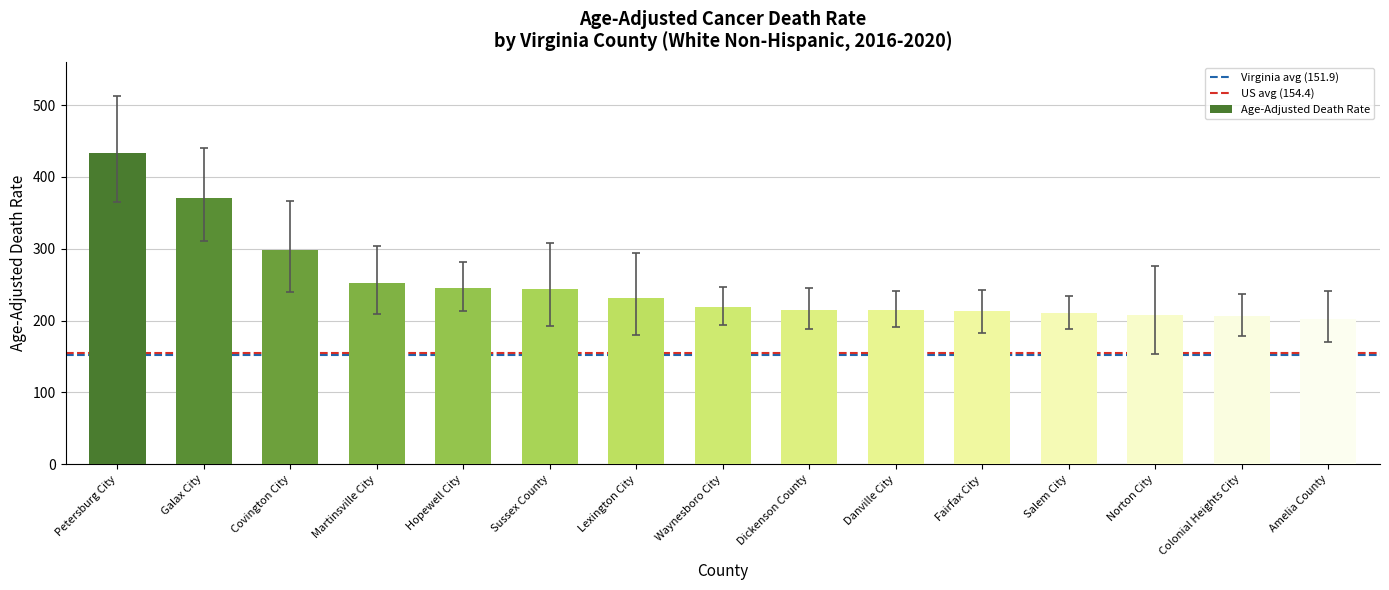

What is the sum of all values?

3763.7